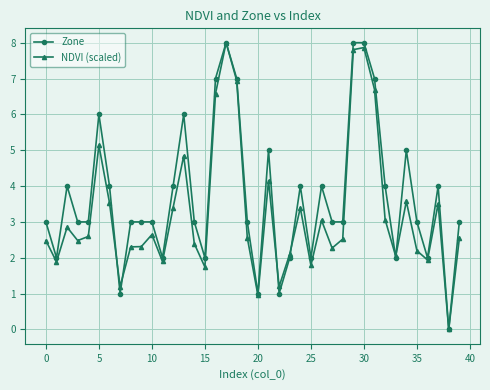

True or false: Zone and NDVI (scaled) cross at least once.

True